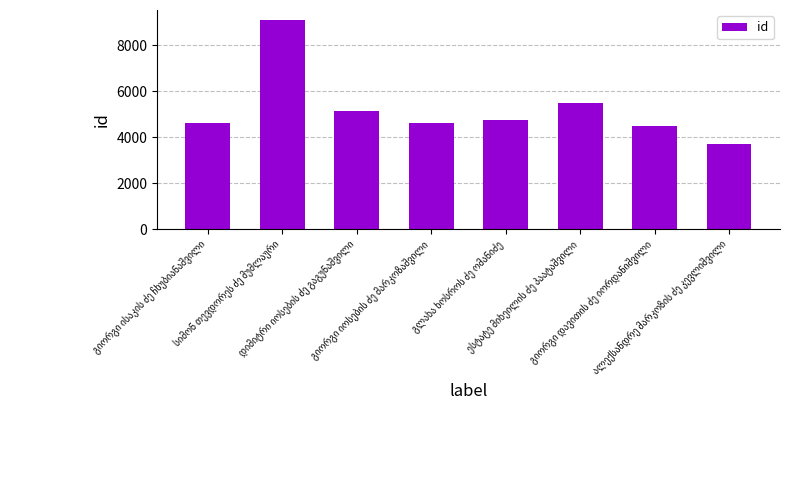

What is the sum of all values?

41866